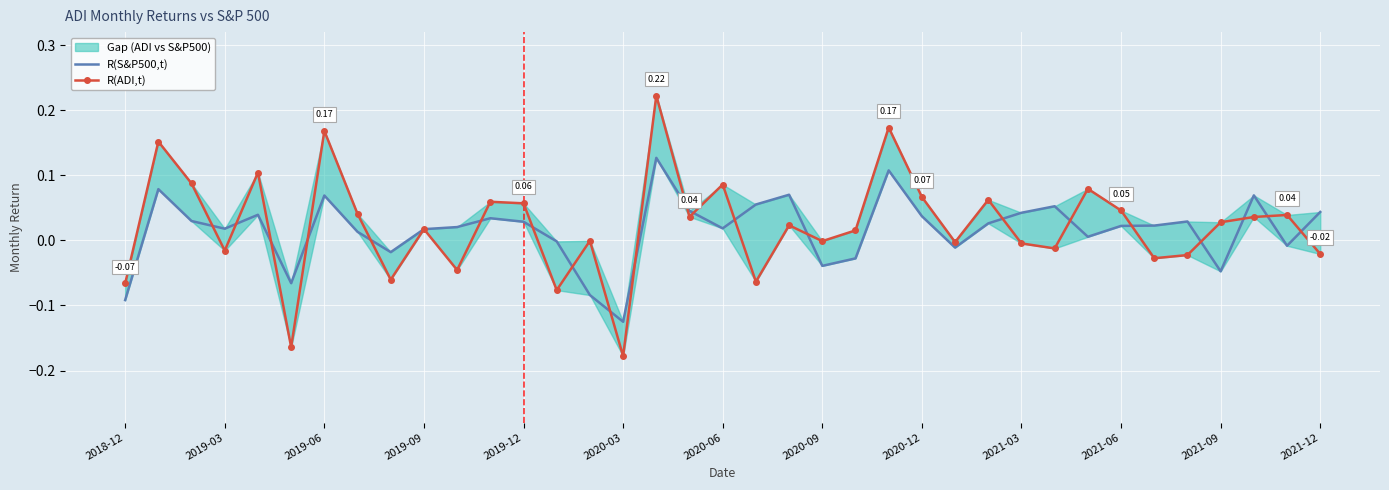

True or false: R(S&P500,t) has more than 2 interior local peaks.

True